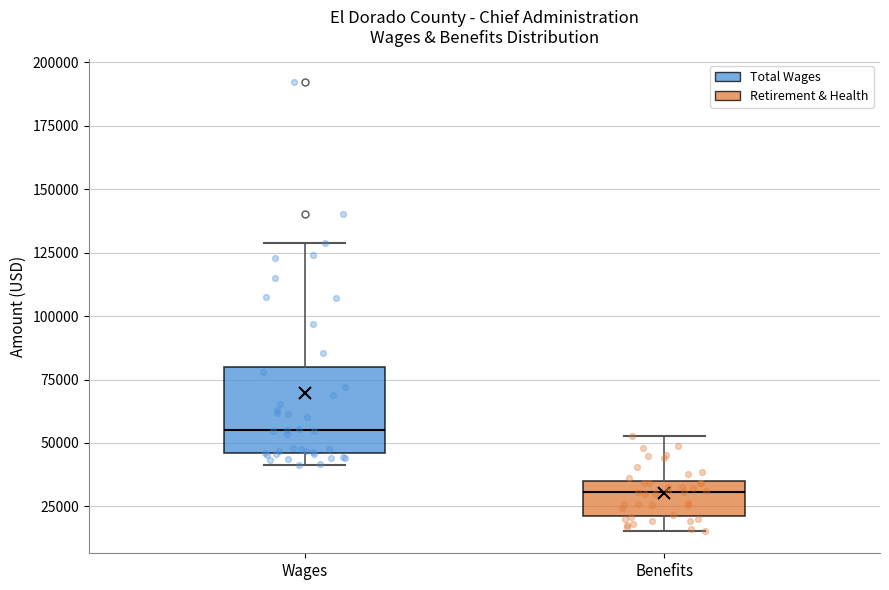

Where does the upper whisker of the box for Benefits end on the y-axis? The values are not printed on the chart, so give them approximately, as read against the axis.

55000